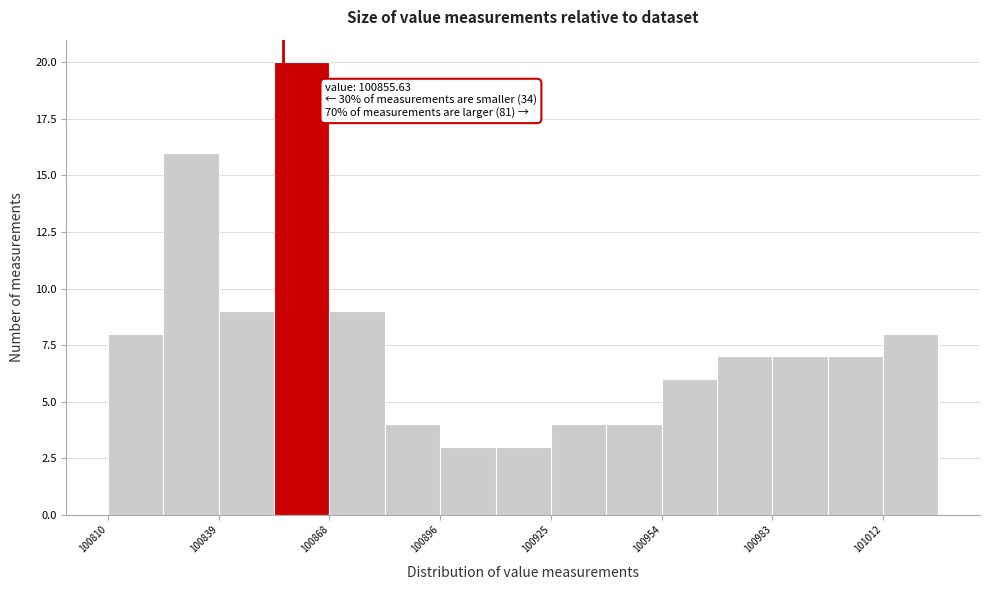

Around what value on the x-axis is the tallest bar? Give the approximate position of its centre, as read against the axis.

100860